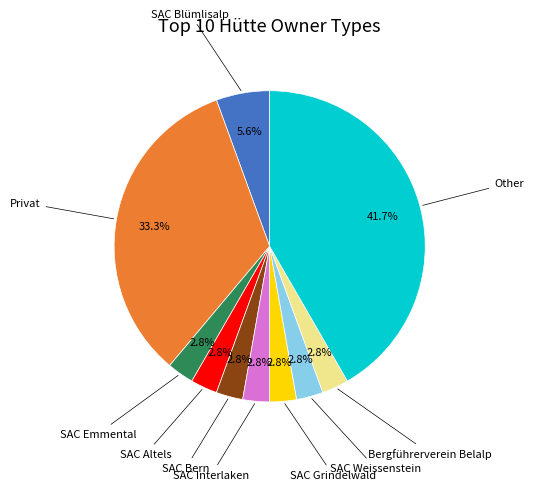

Do SAC Blümlisalp and SAC Weissenstein together represent more than half of the pie?

No